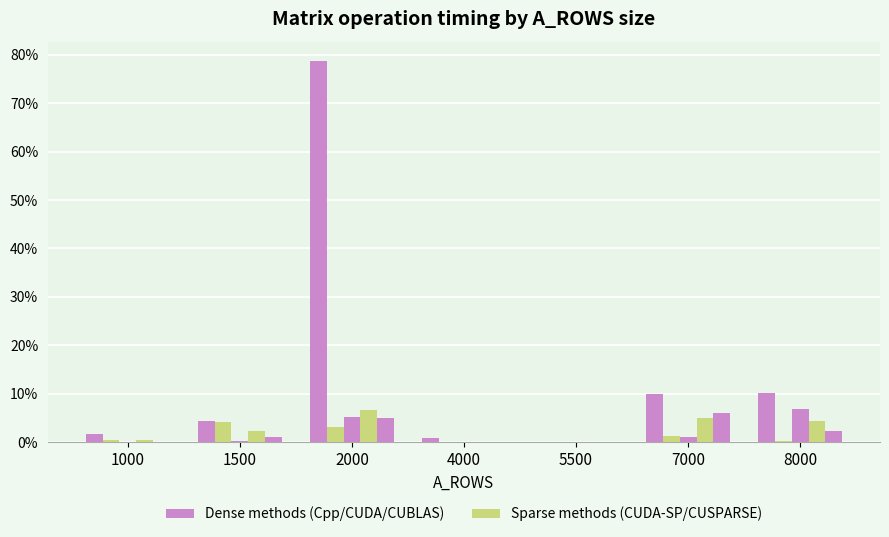

Does the chart contain stacked bars?

No